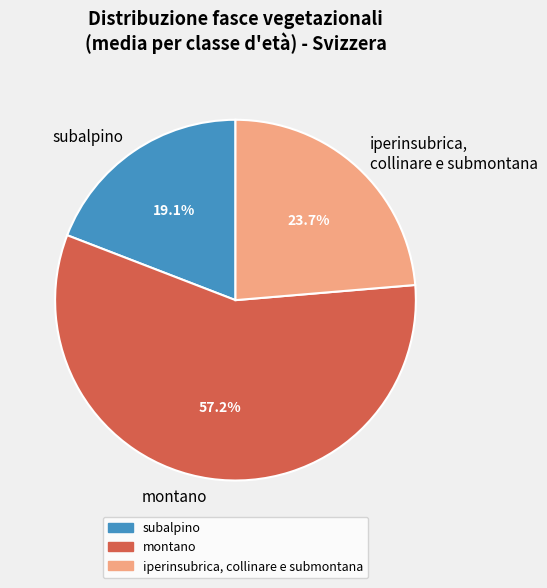

Combined, what portion of the pie is iperinsubrica, collinare e submontana and montano?

80.9%